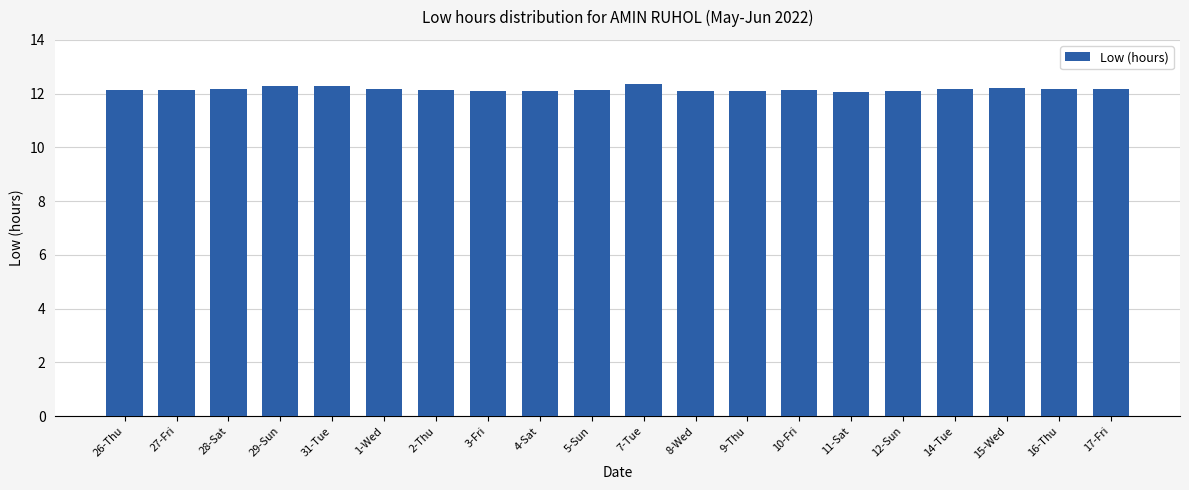

What is the label of the 20th bar from the right?

26-Thu